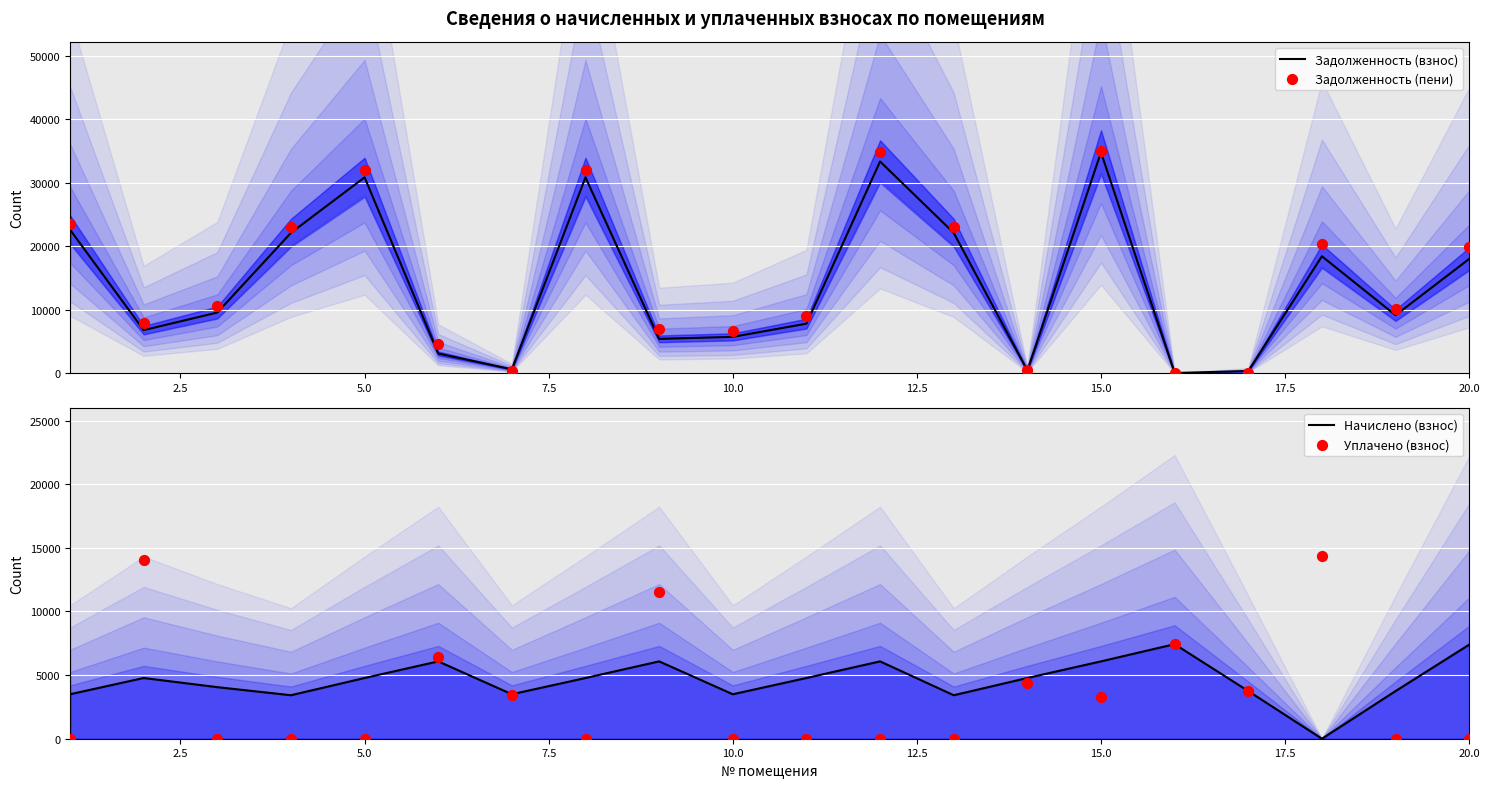

Is the value of Задолженность (взнос) at 18 greater than the value of Задолженность (пени) at 2.5?

Yes